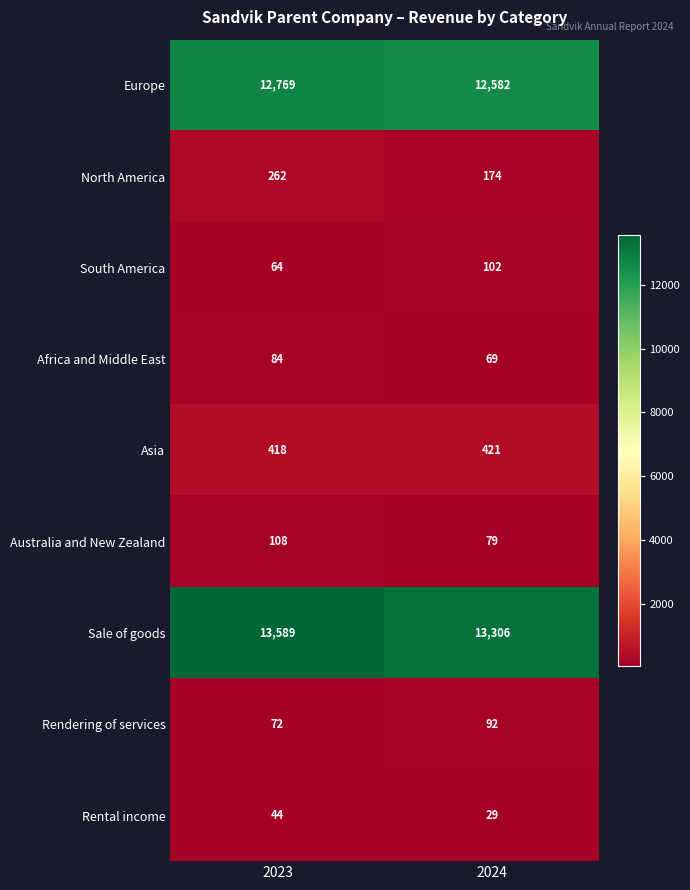

List the labels in order of Rental income value, smallest first.

2024, 2023